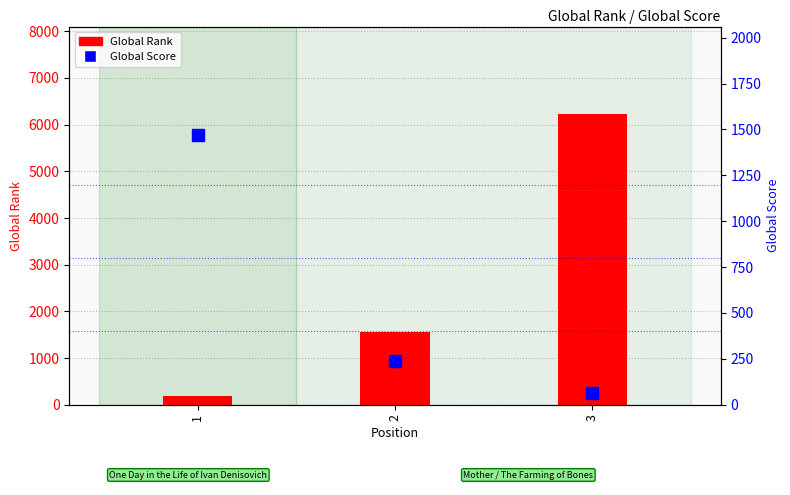

How many Global Score values are between 63 and 1472?

3